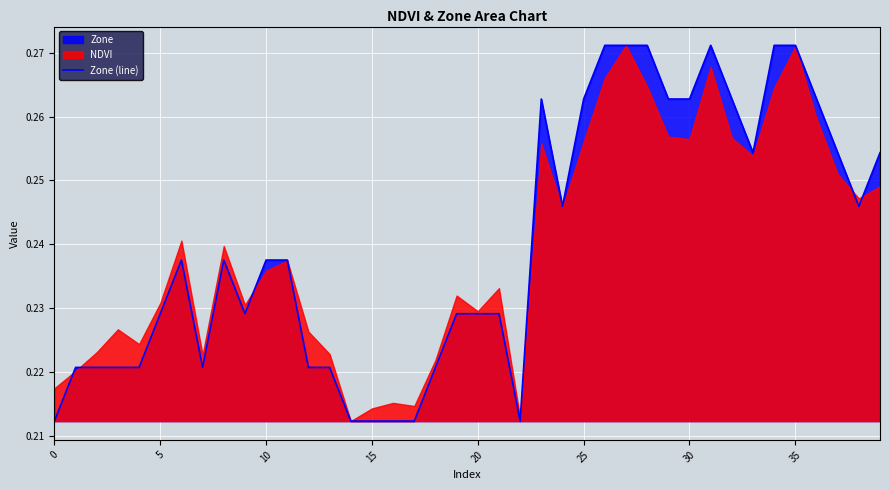

The value of Zone (line) at 5 is 0.1. True or false?

False